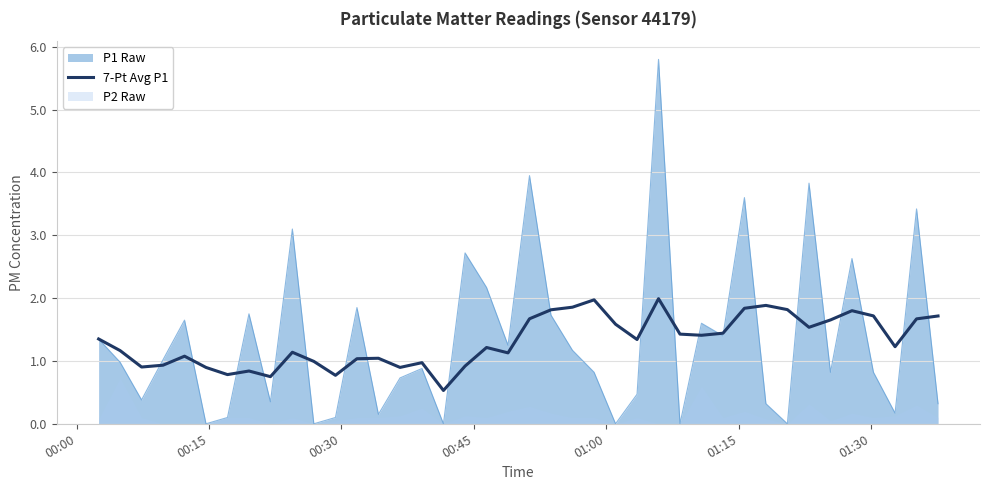

True or false: there are more than 0 points higher than both neighbors.

True